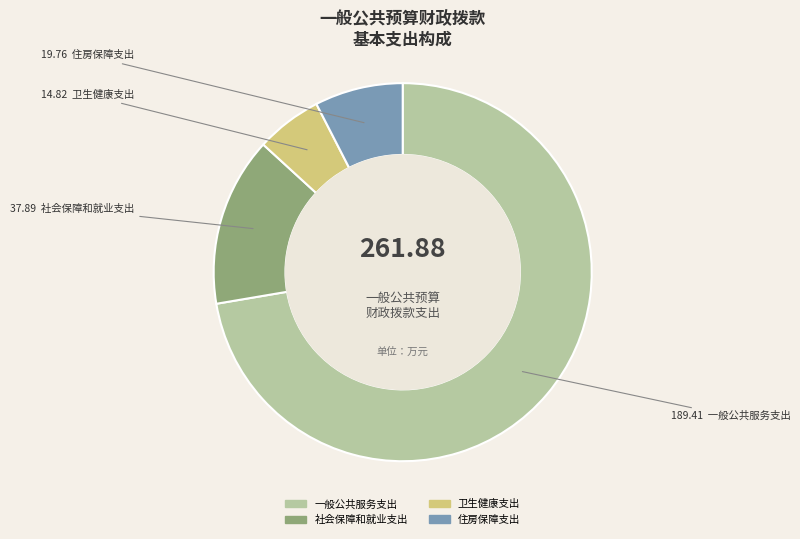

Which has a higher value, 社会保障和就业支出 or 一般公共服务支出?

一般公共服务支出